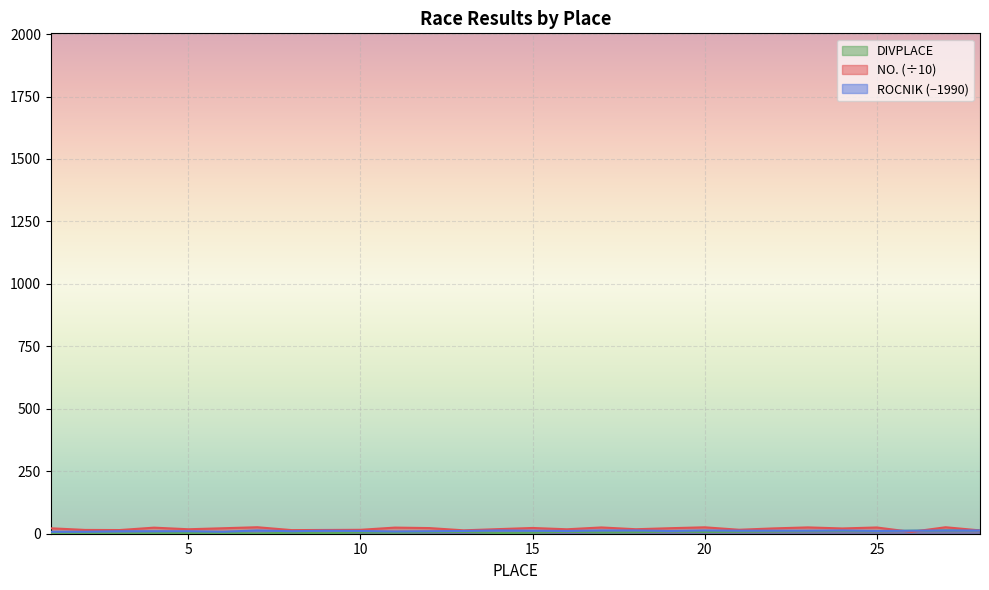

What are all the series names shown in the legend?

NO., DIVPLACE, ROCNIK